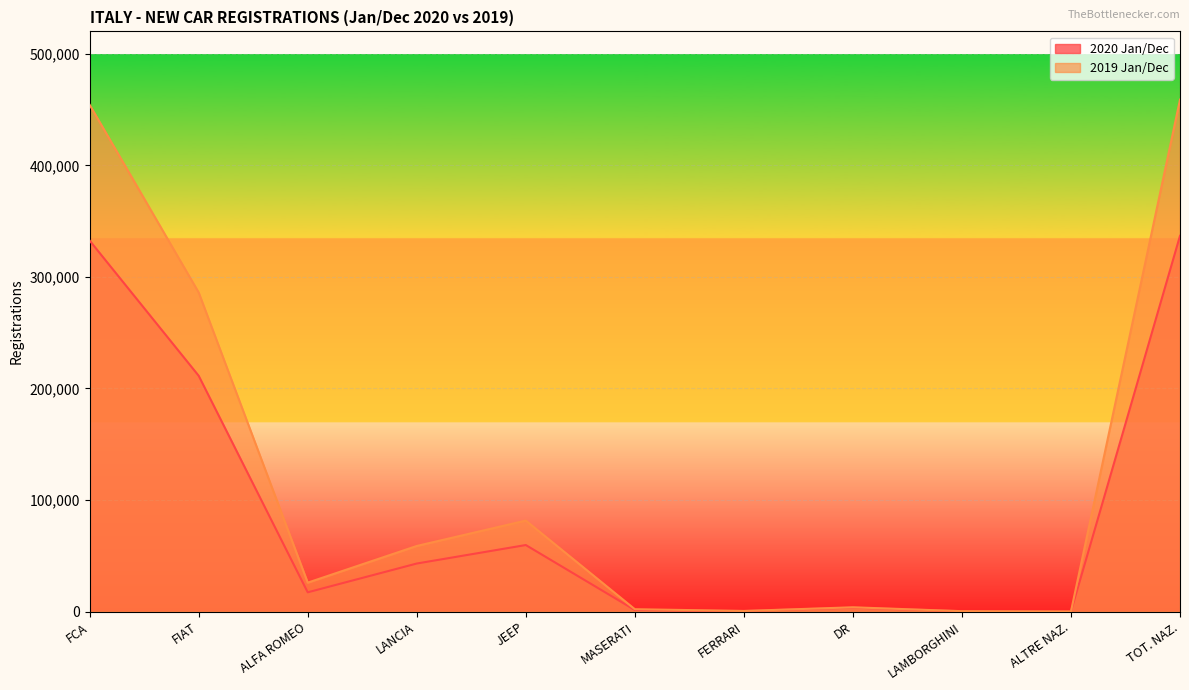

How many lines are shown in the chart?

2